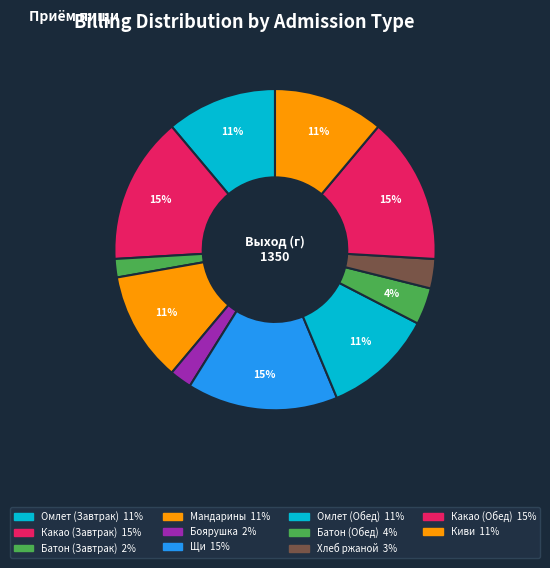

How many slices are in this pie chart?

11